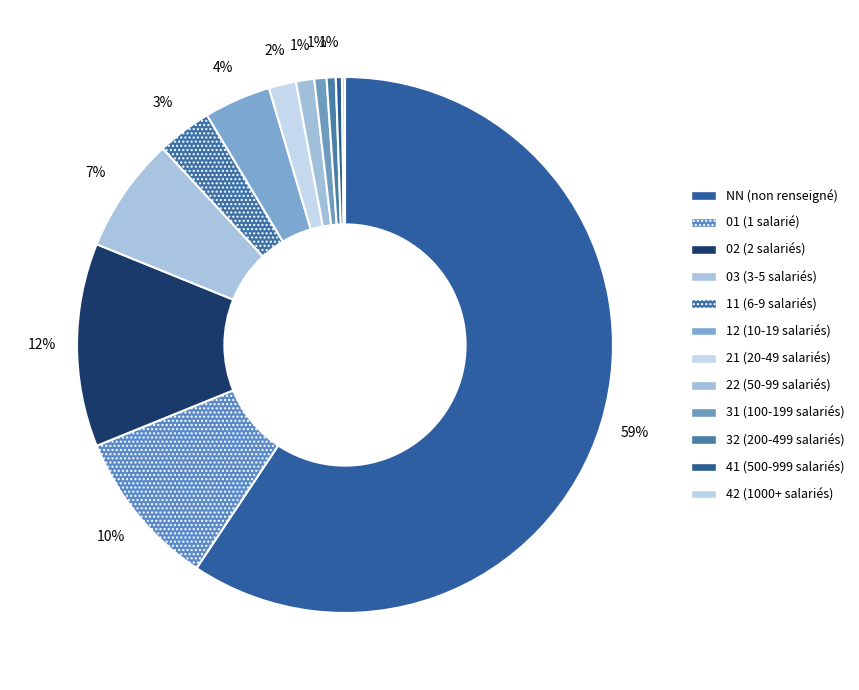

The NN slice represents 59% of the pie. True or false?

True